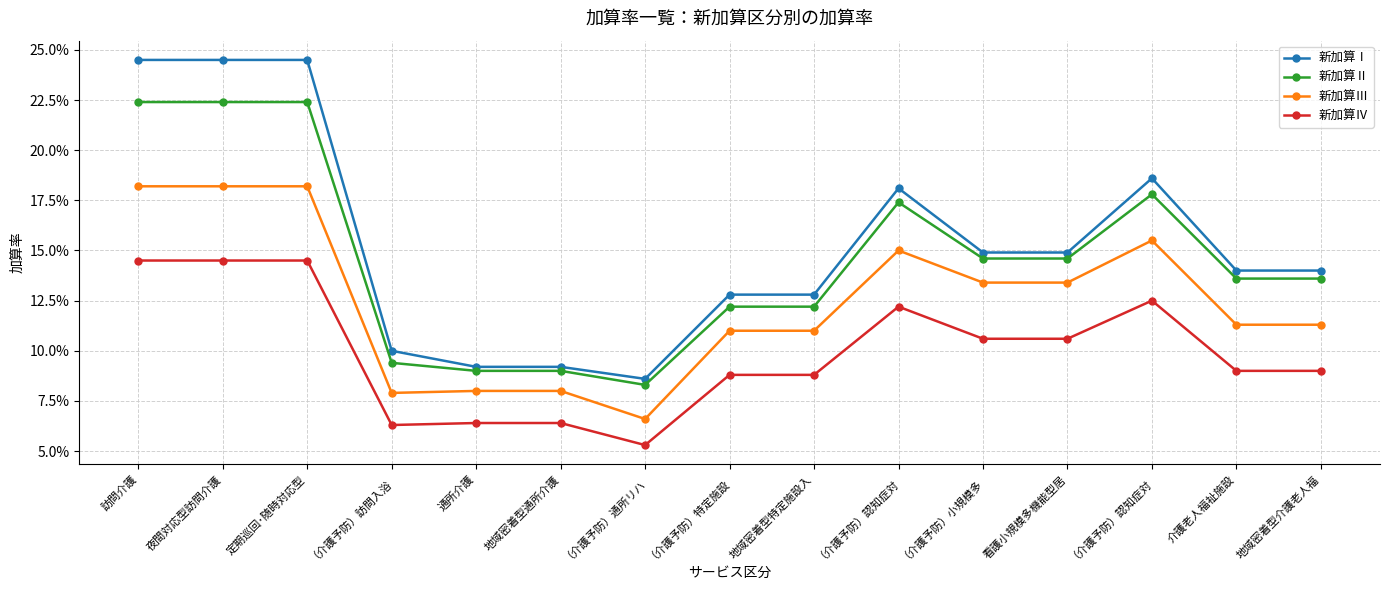

What is the label of the 8th point from the right?

（介護予防）特定施設